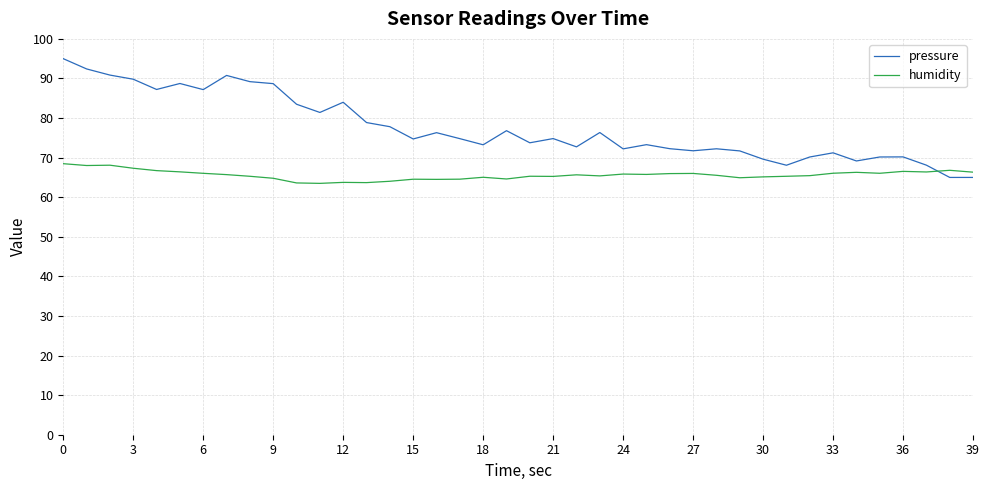

Which series has the largest total across all categories?

pressure